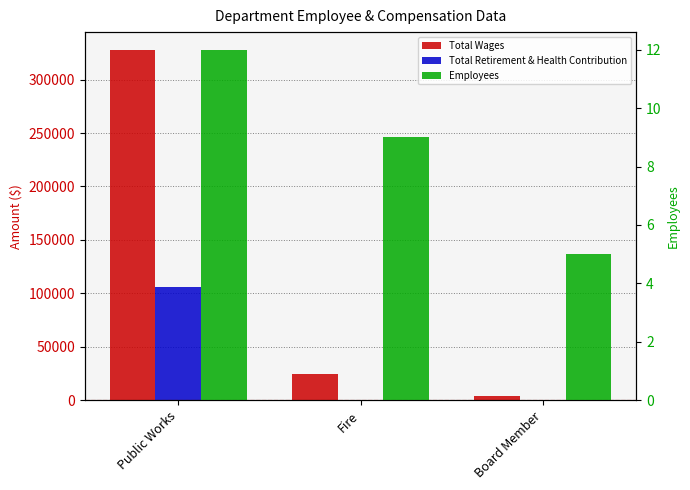

Is the value of Total Retirement & Health Contribution at Board Member greater than the value of Total Wages at Fire?

No